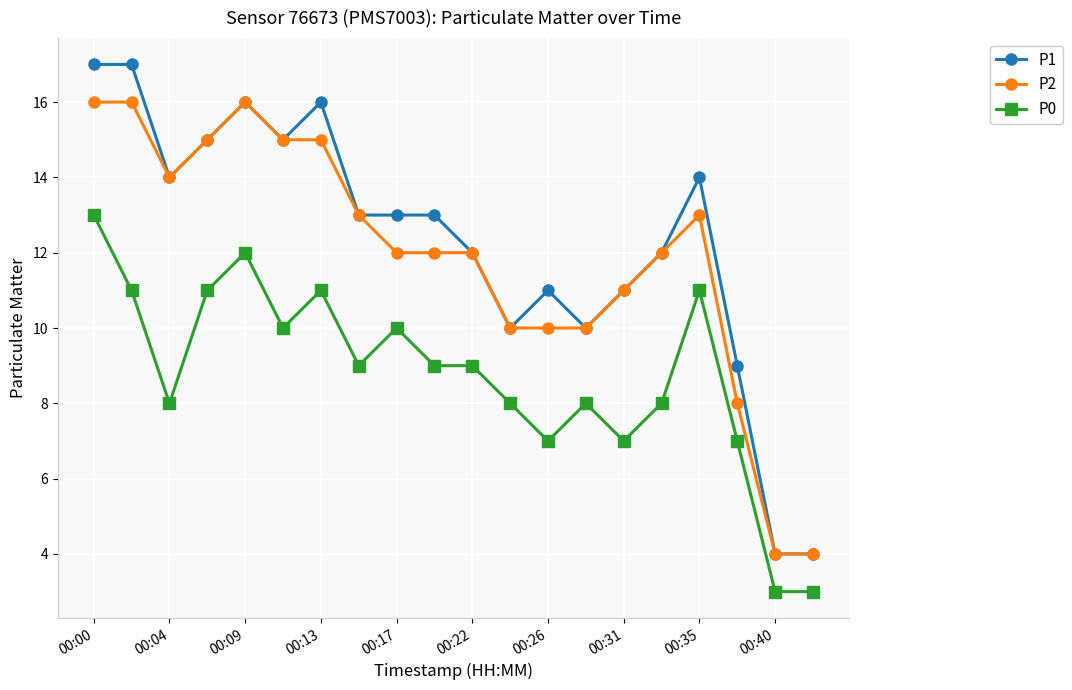

Rank the series by their maximum value, from highest to lowest.

P1, P2, P0